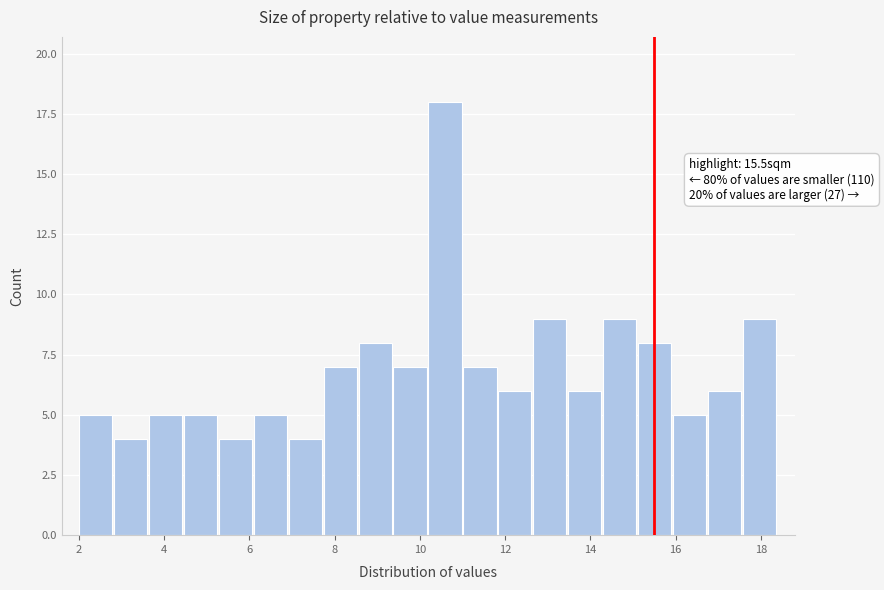

Which range on the x-axis has the tallest bar?

10.20 to 11.02